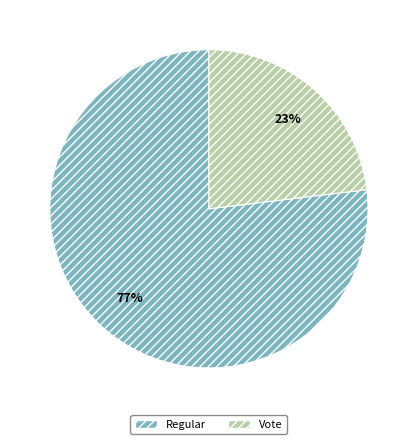

Approximately how many times larger is the value at Vote compared to Regular?

0.3